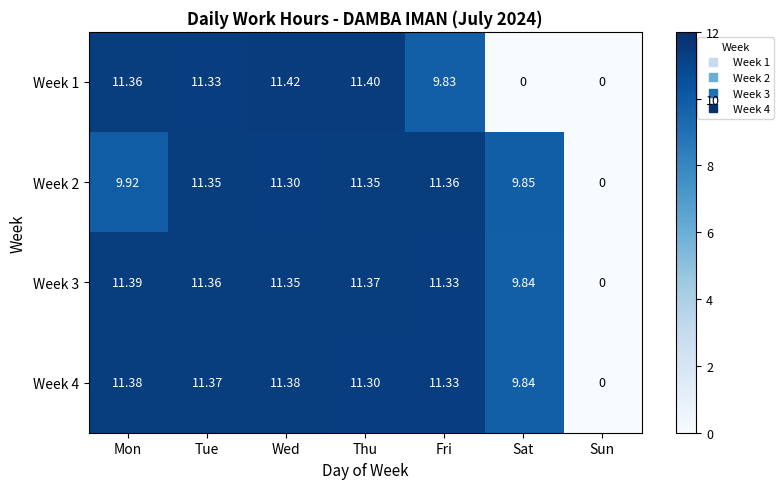

Rank the categories by Week 3 value from highest to lowest.

Mon, Thu, Tue, Wed, Fri, Sat, Sun